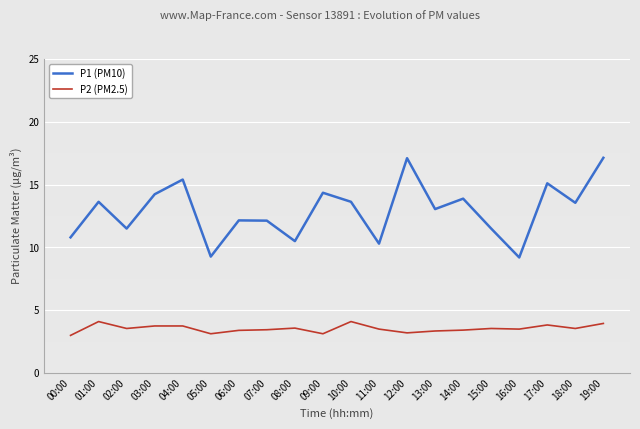

The value of P1 (PM10) at 09:00 is 14.3. True or false?

True